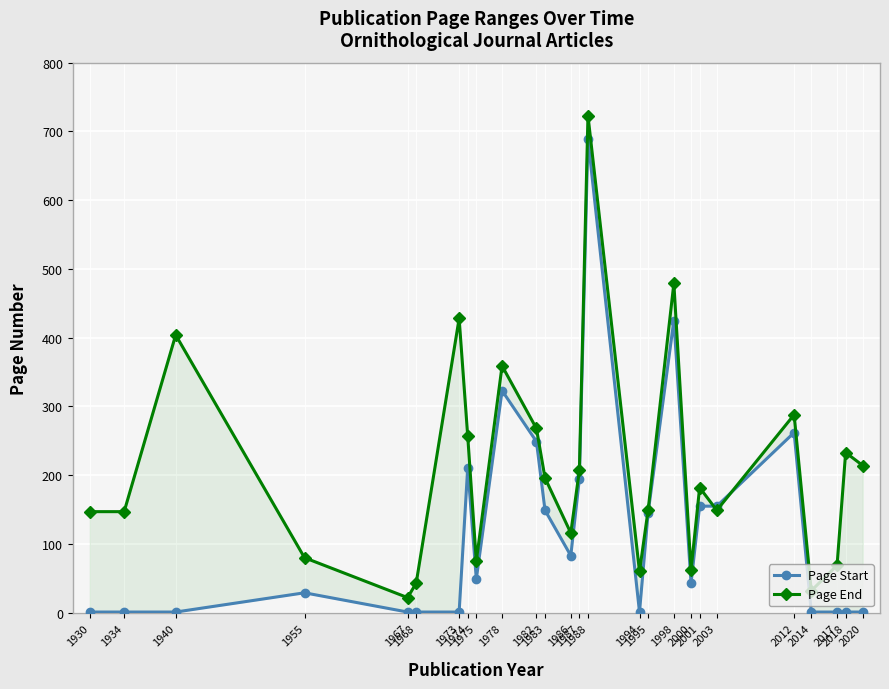

What is the difference between the Page Start values at 1974 and 1994?

210